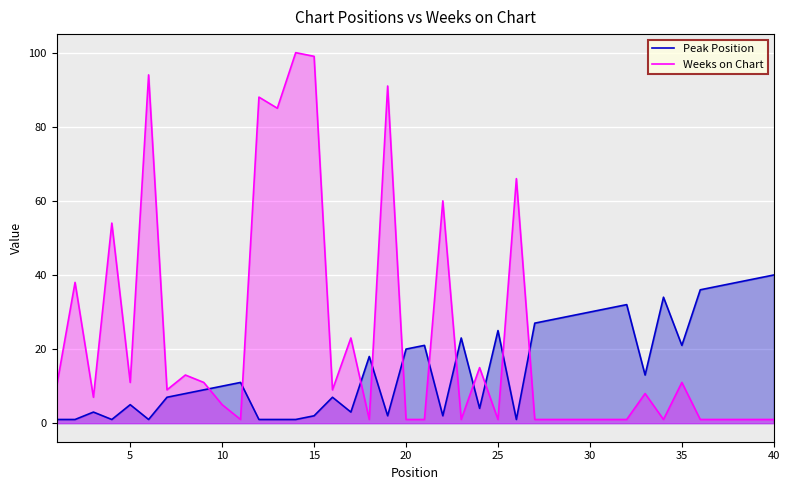

What is the difference between the maximum and minimum values in the Weeks on Chart series?

99